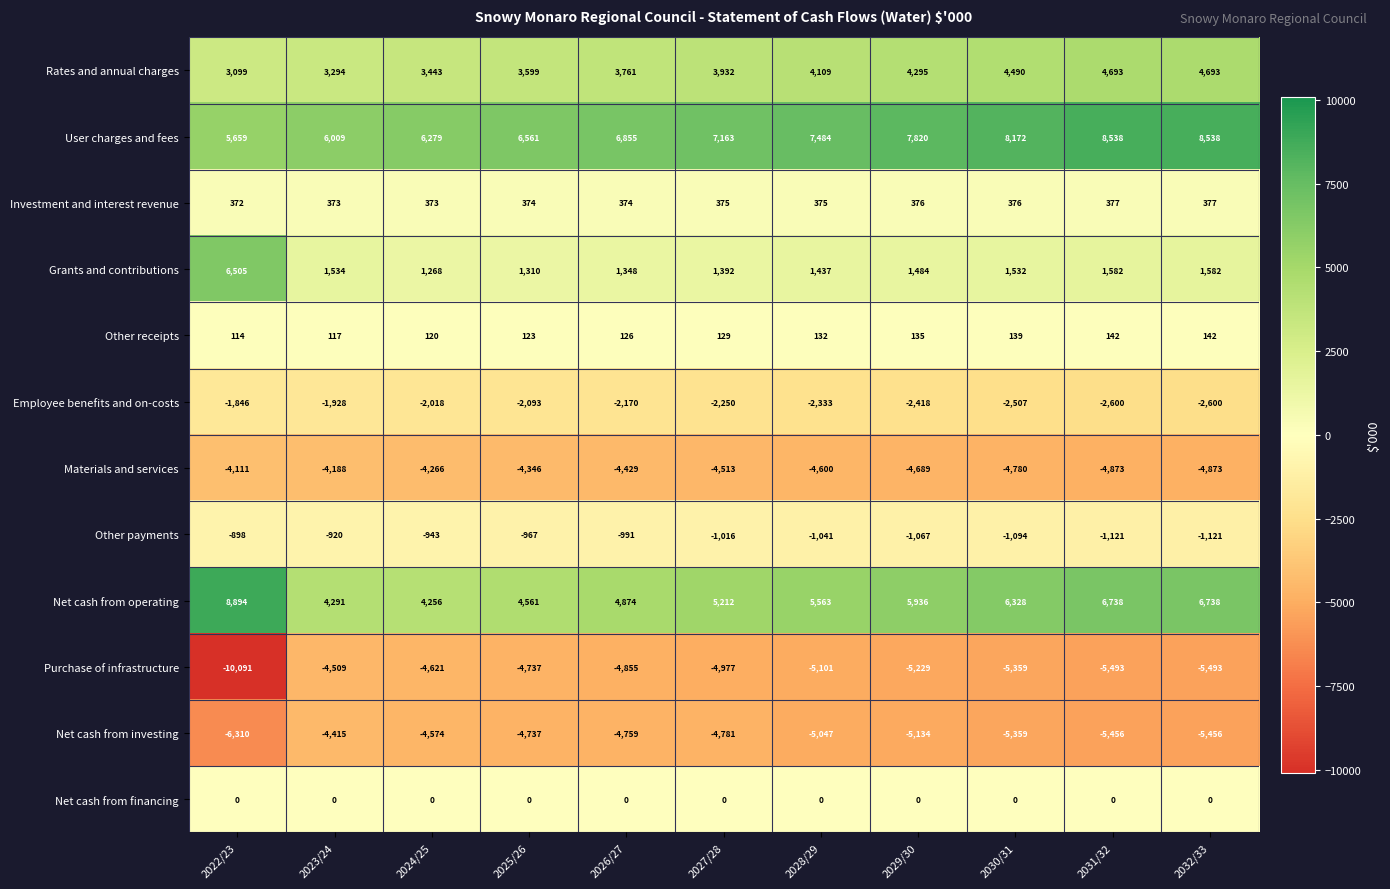

True or false: User charges and fees has a value of 8538 at 2032/33.

True